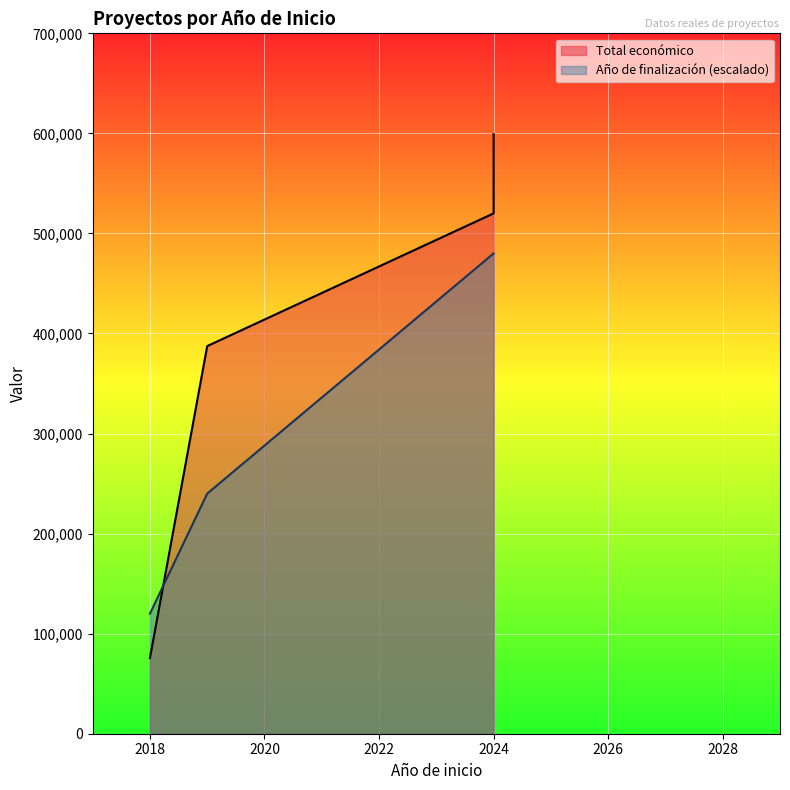

At which category is the sum across all series the highest?

2024